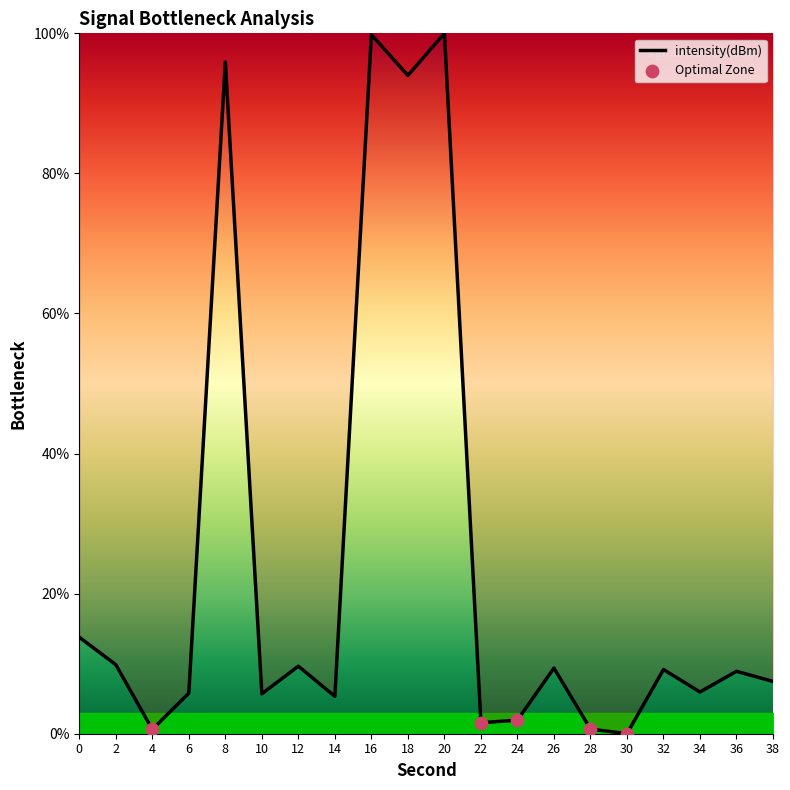

What is the change in value from 6 to 34?

+0.2